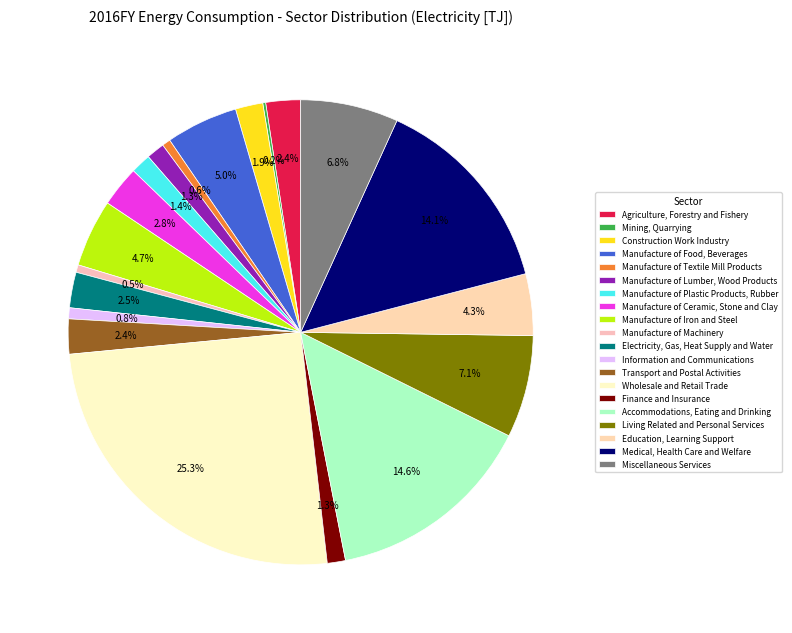

Which category has the smallest portion of the pie?

Mining, Quarrying